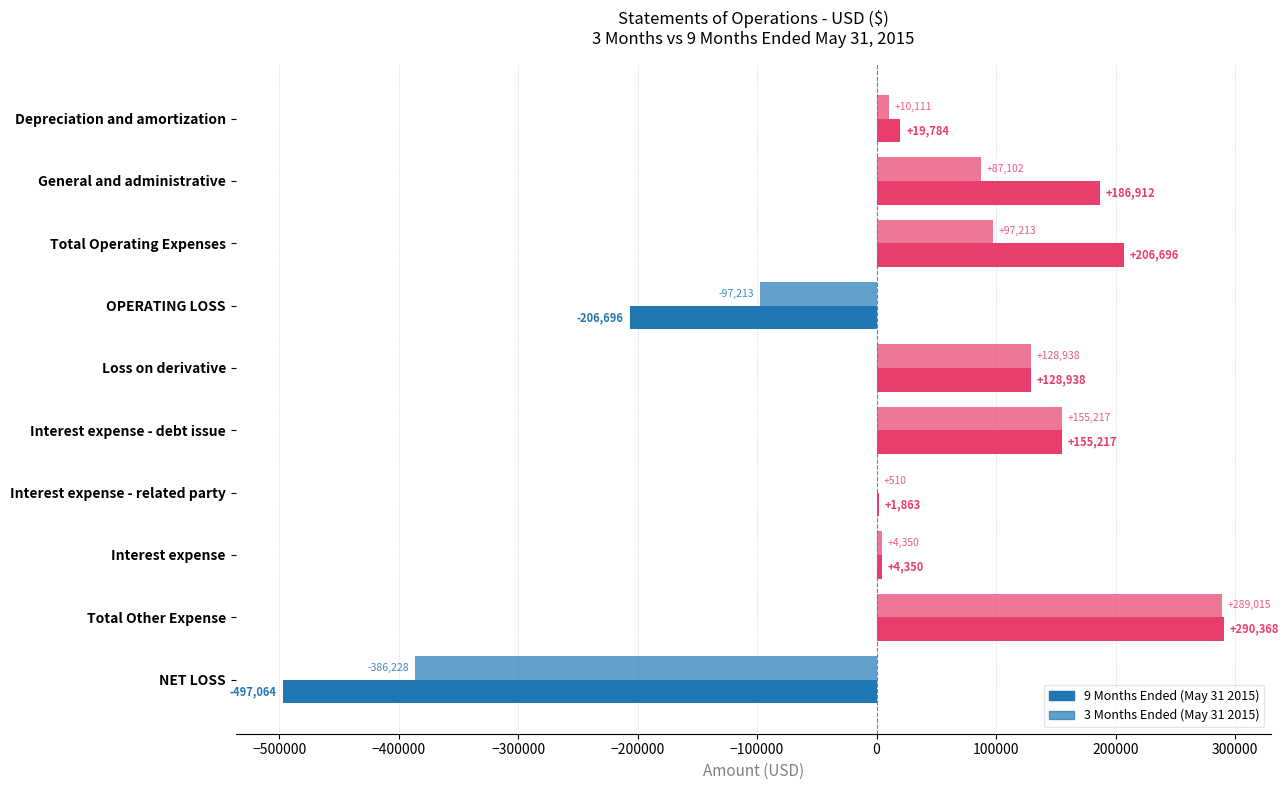

Reading left to right, what are all the values shown in this chart?

9 Months Ended (May 31 2015): 19784	186912	206696	-206696	128938	155217	1863	4350	290368	-497064
3 Months Ended (May 31 2015): 10111	87102	97213	-97213	128938	155217	510	4350	289015	-386228